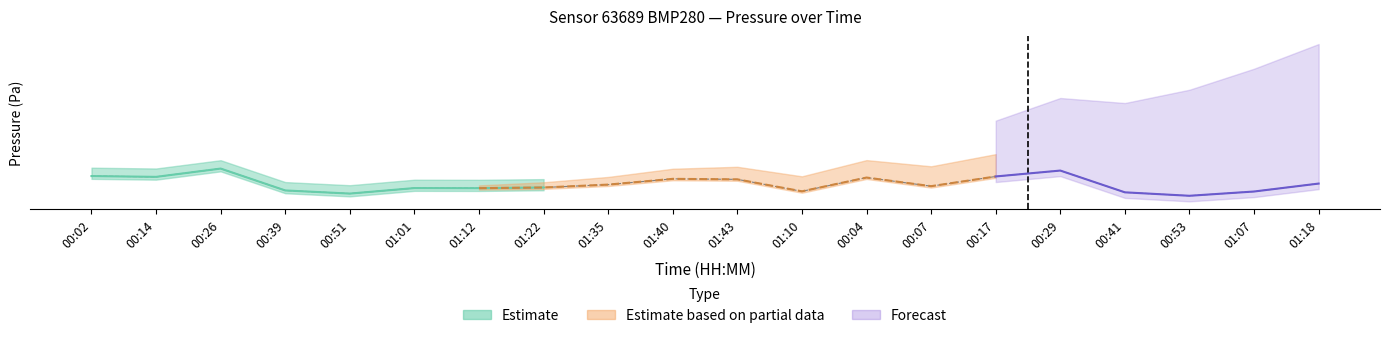

Rank the categories by value from lowest to highest.

00:53, 00:51, 00:41, 01:07, 01:10, 00:39, 01:12, 01:01, 01:22, 00:07, 01:35, 01:18, 01:43, 01:40, 00:04, 00:14, 00:17, 00:02, 00:29, 00:26